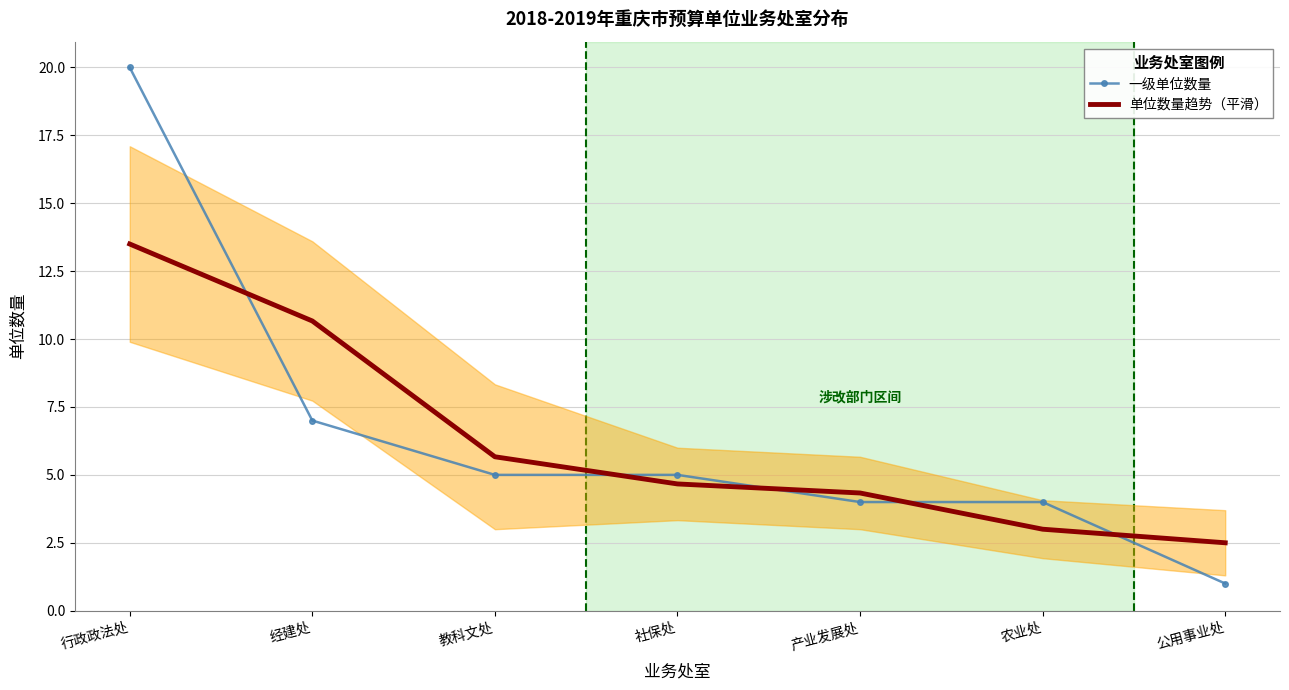

Reading left to right, extract all data points from this chart.

一级单位数量: 20.0	7.0	5.0	5.0	4.0	4.0	1.0
单位数量趋势（平滑）: 13.5	10.7	5.7	4.7	4.3	3.0	2.5